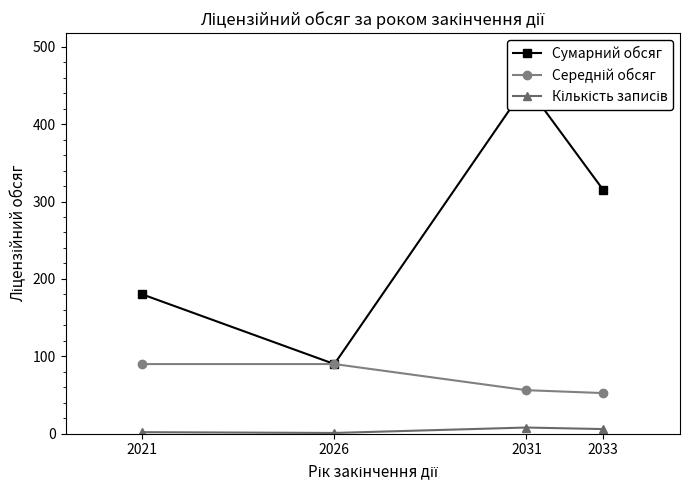

In Сумарний обсяг, how many points are higher than both neighbors (excluding endpoints)?

1